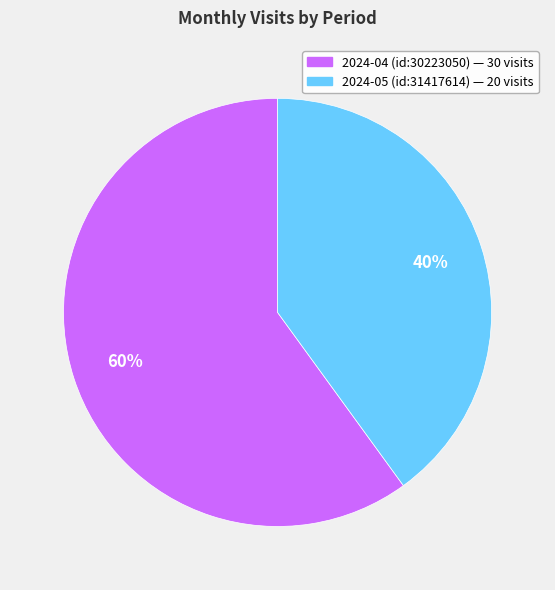

To the nearest percent, what is the difference between the 2024-04 (id:30223050) and 2024-05 (id:31417614) slice percentages?

20%